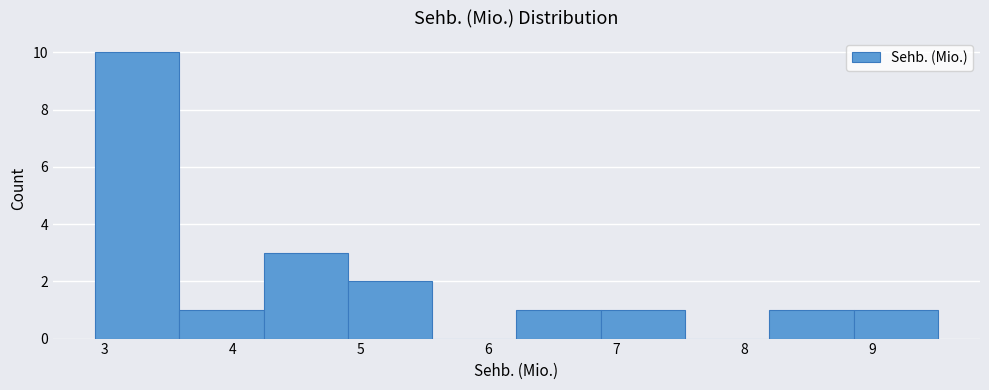

Reading left to right, list every bar in this chart as the range it spans on the x-axis followed by its height. Neither the bar edges nor the heights are printed on the chart, so give them approximately, as read against the axes.

2.9 to 3.6: 10
3.6 to 4.2: 1
4.2 to 4.9: 3
4.9 to 5.6: 2
5.6 to 6.2: 0
6.2 to 6.9: 1
6.9 to 7.5: 1
7.5 to 8.2: 0
8.2 to 8.9: 1
8.9 to 9.5: 1